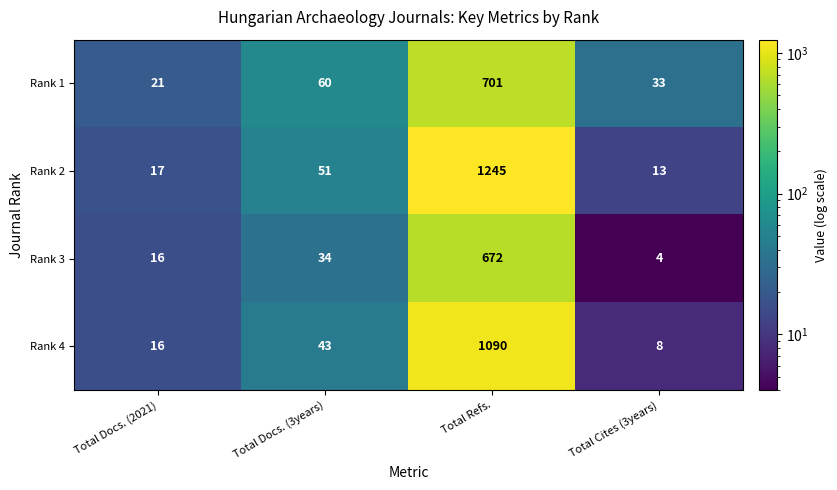

What is the sum of all Rank 1 values?

815